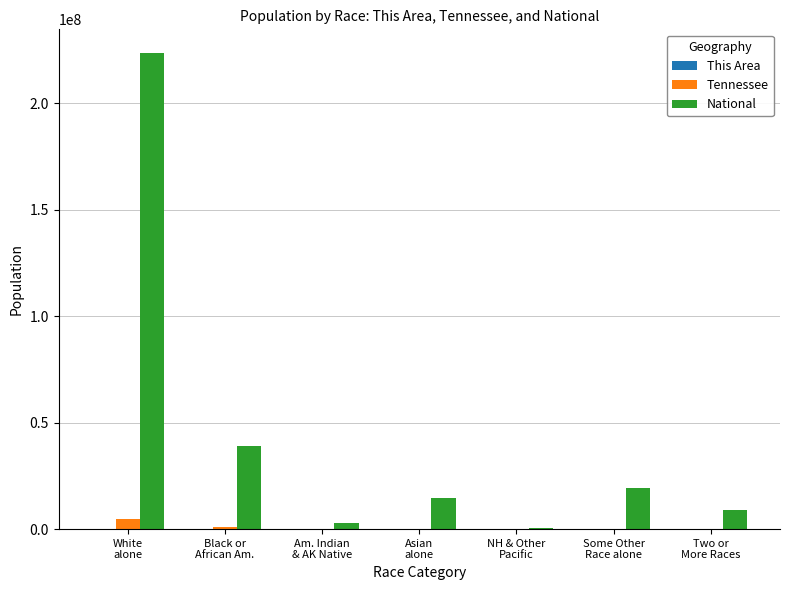

What is the highest value of the Tennessee series?

4921948